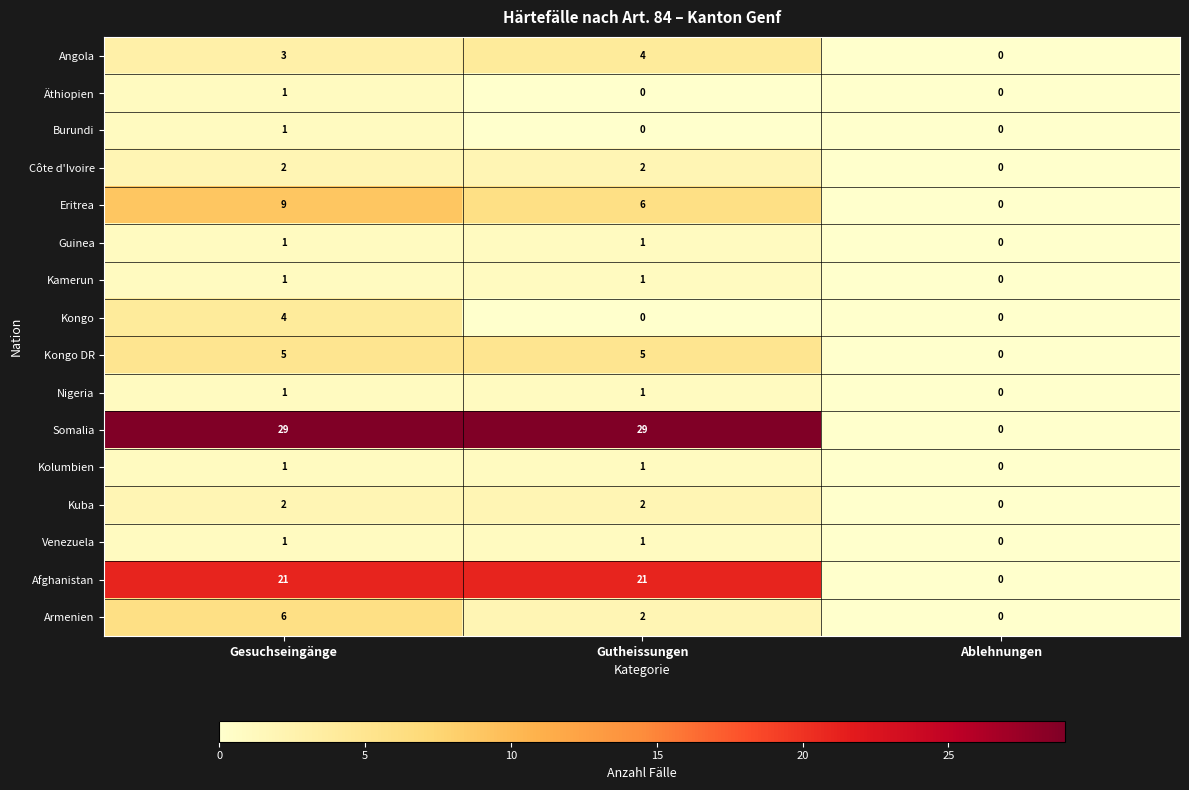

What is the difference between the highest and lowest values at Gutheissungen?

29